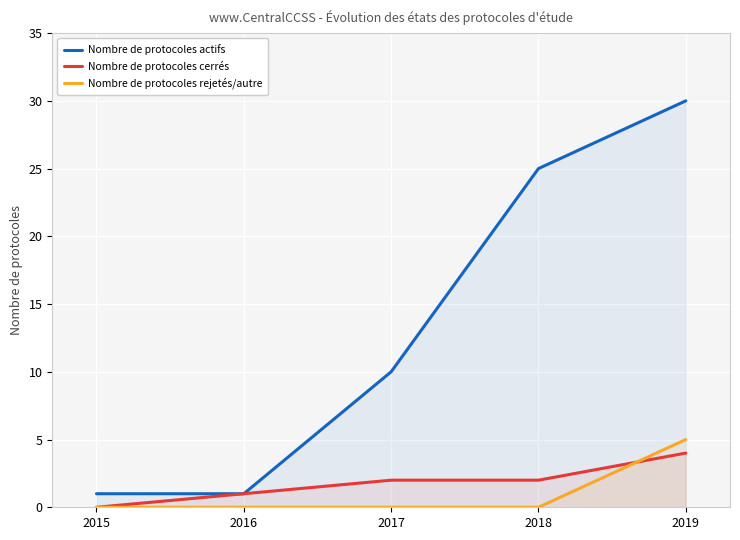

What is the difference between the maximum and minimum values in the Nombre de protocoles actifs series?

29